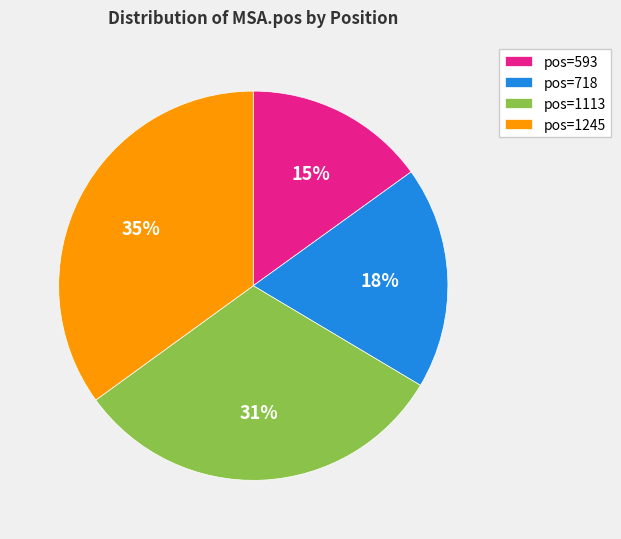

The pos=718 slice represents 18% of the pie. True or false?

True